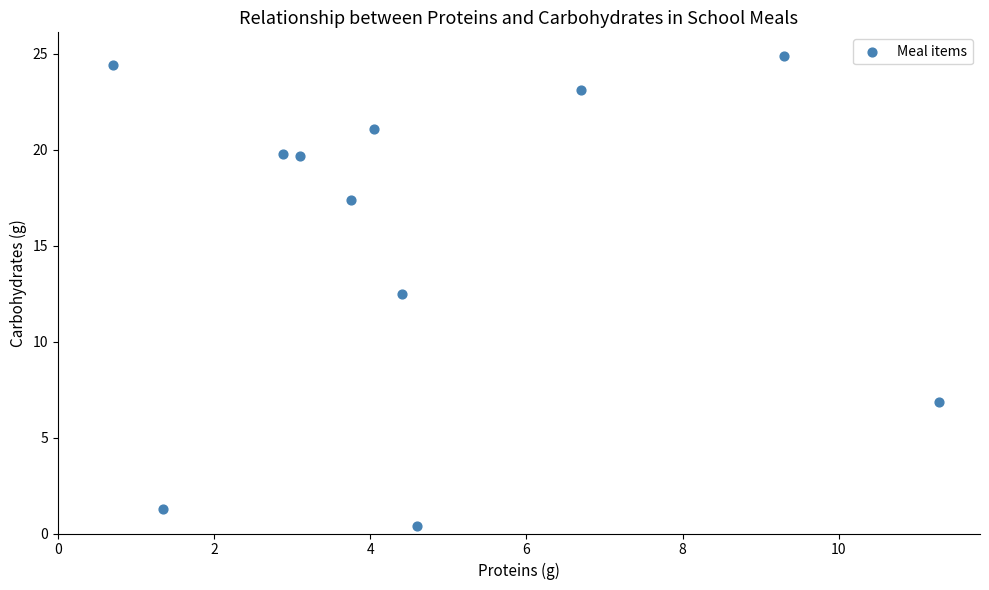

What Y value in the scatter plot is closest to 12?

12.5